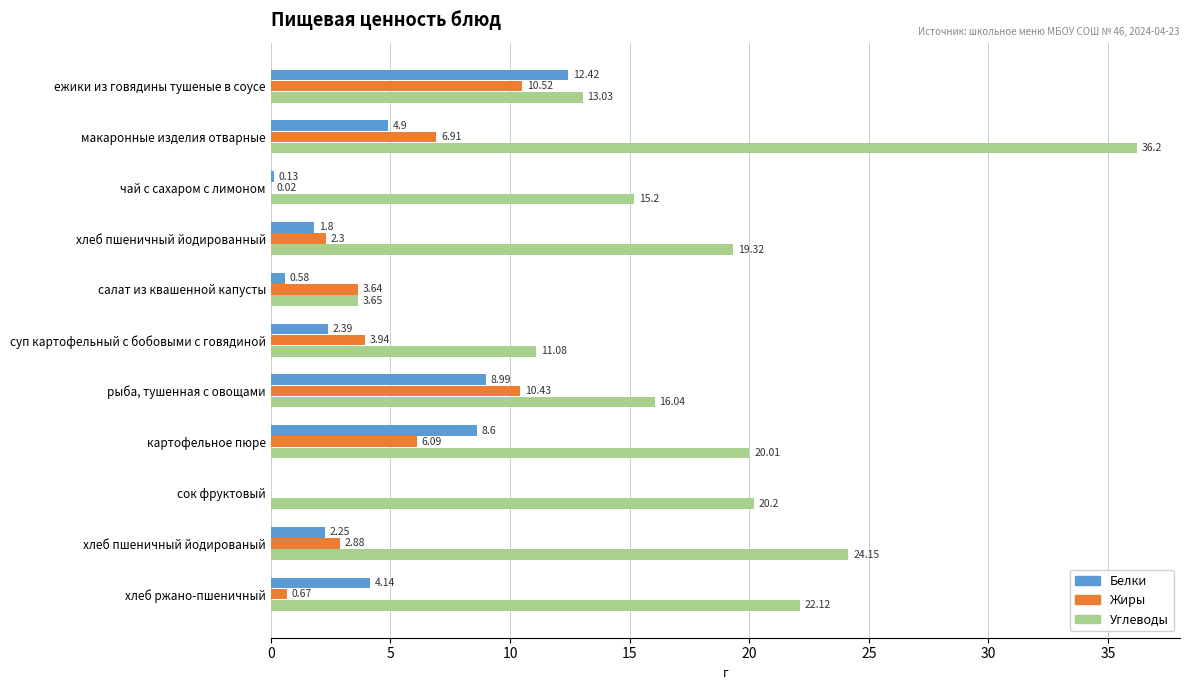

Between рыба, тушенная с овощами and хлеб ржано-пшеничный, which series saw the biggest shift?

Жиры